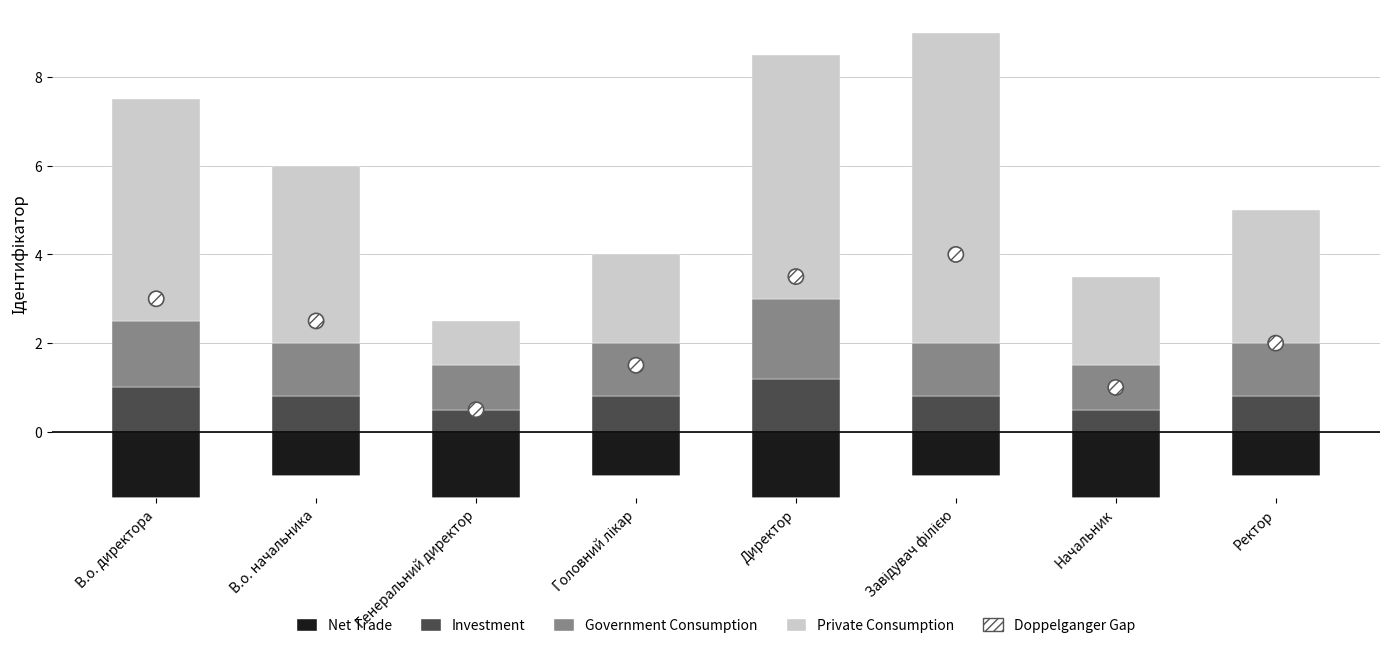

Which series contains the lowest Y value?

Net Trade